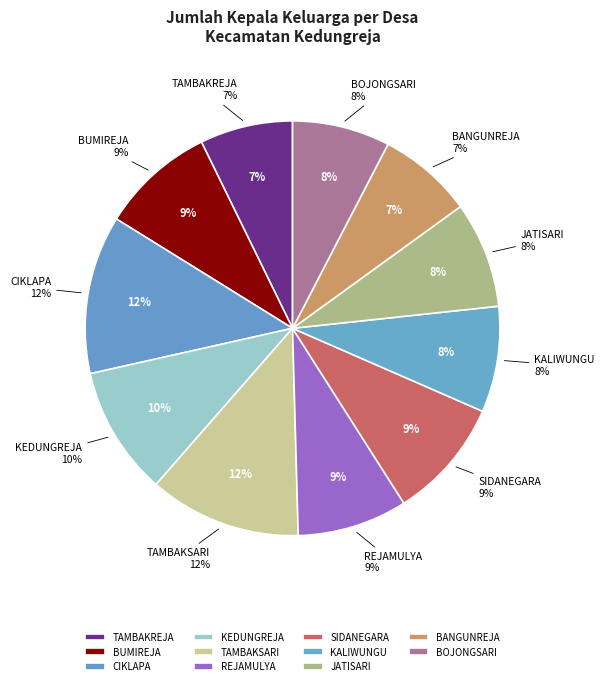

How many slices are in this pie chart?

11